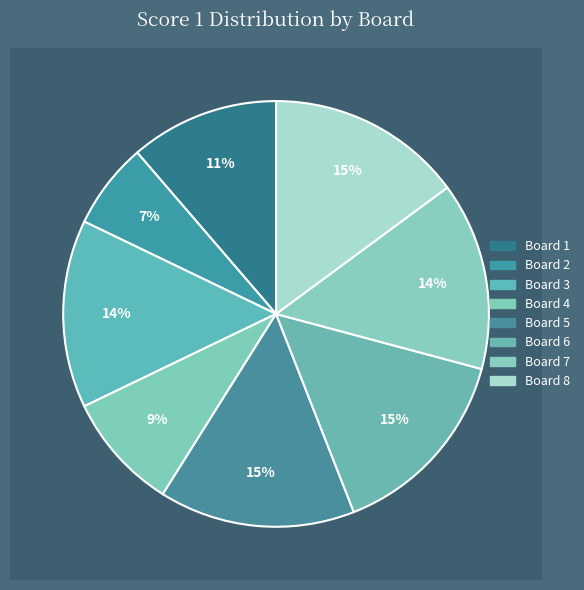

Which slice is the largest?

Board 5